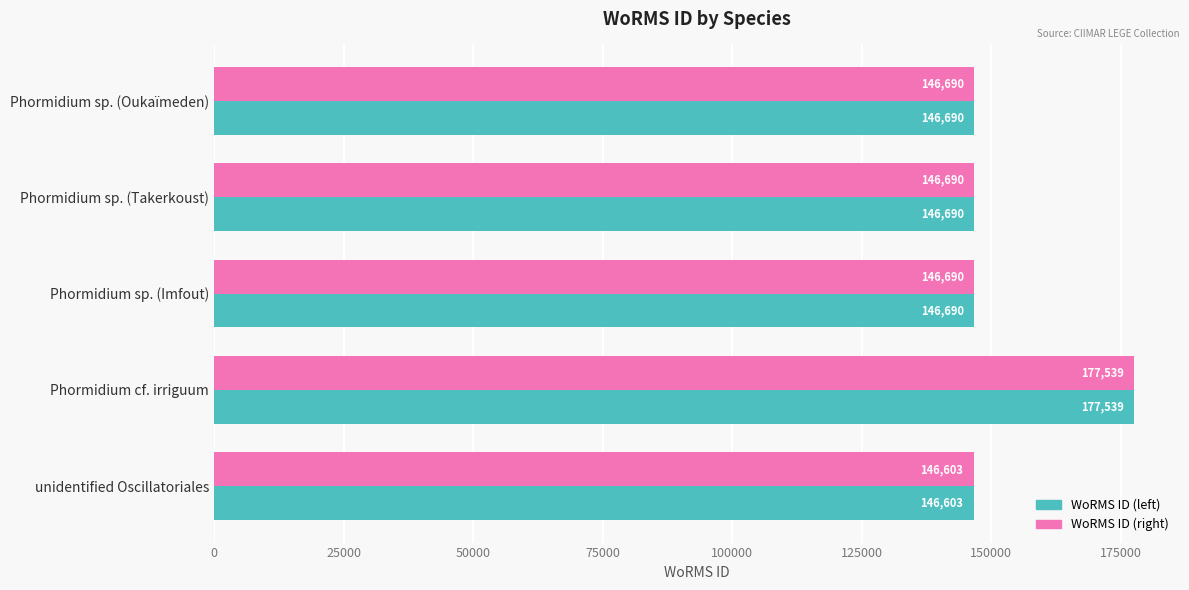

What is the difference between the maximum and second lowest values in the WoRMS ID (right) series?

30849